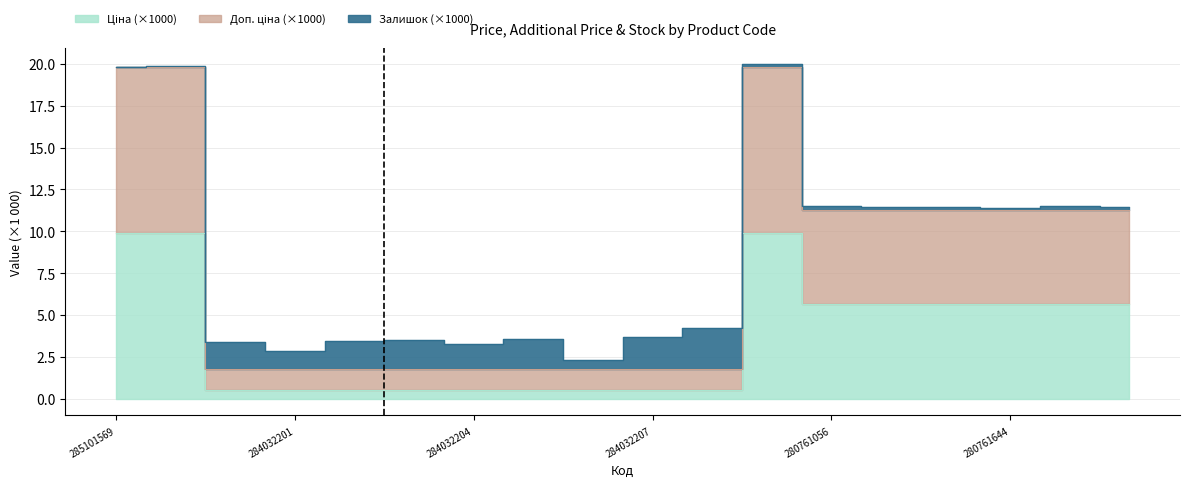

Is it true that Ціна equals 5.6 at 280761056?

True